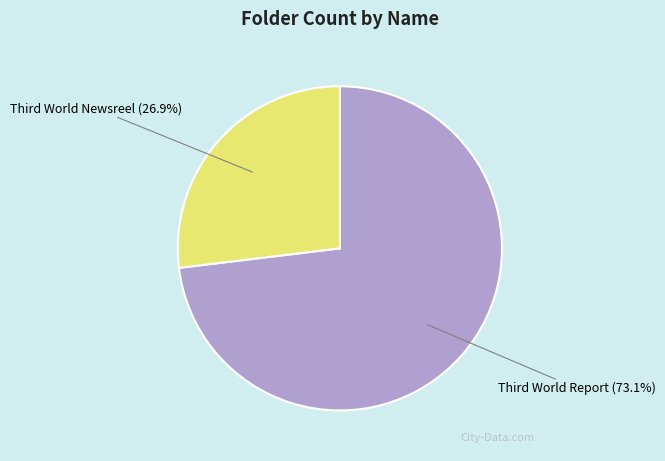

What is the smallest slice in the pie chart?

Third World Newsreel